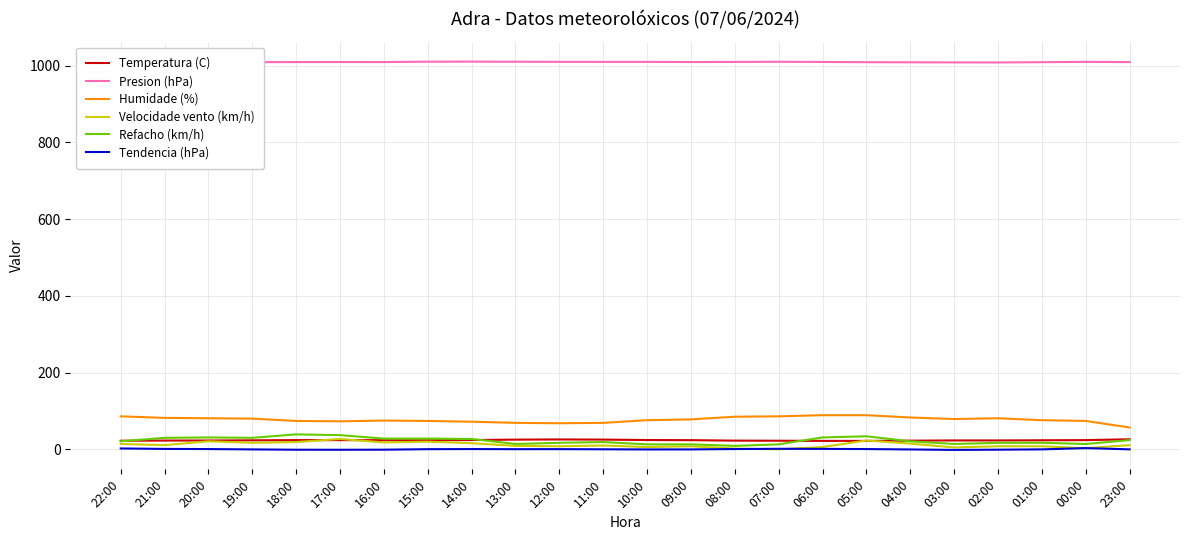

The value of Presion (hPa) at 04:00 is 1008.7. True or false?

True